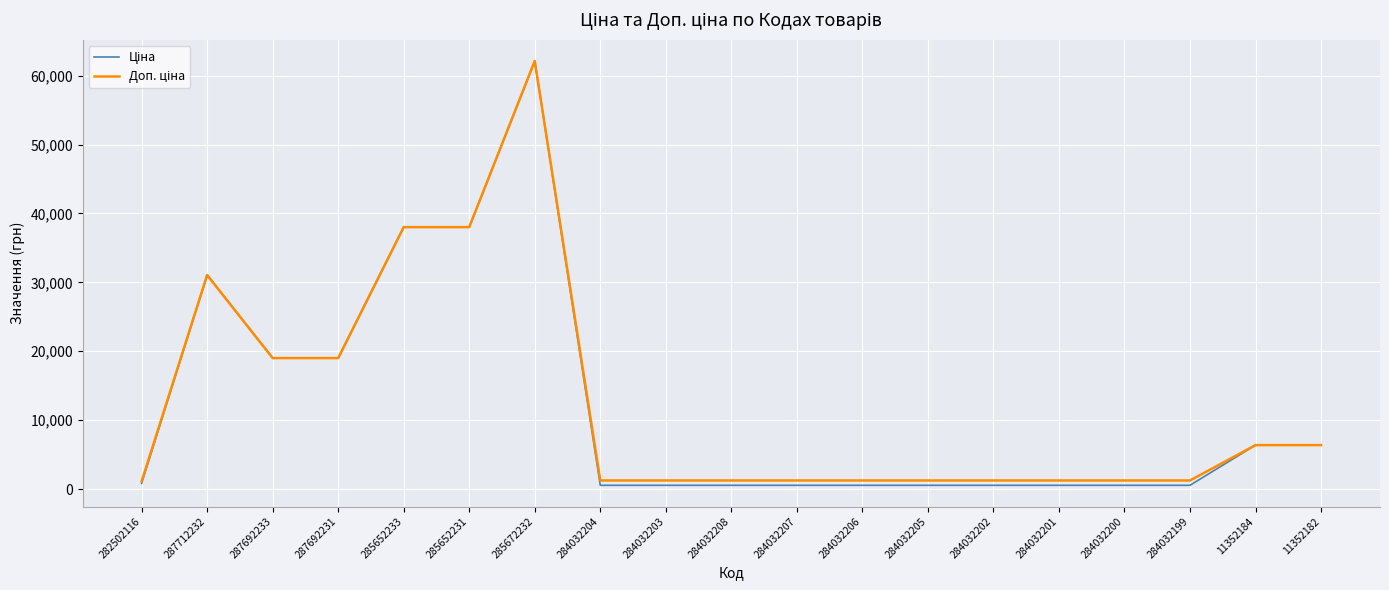

What is the maximum value shown in the chart?

62116.9